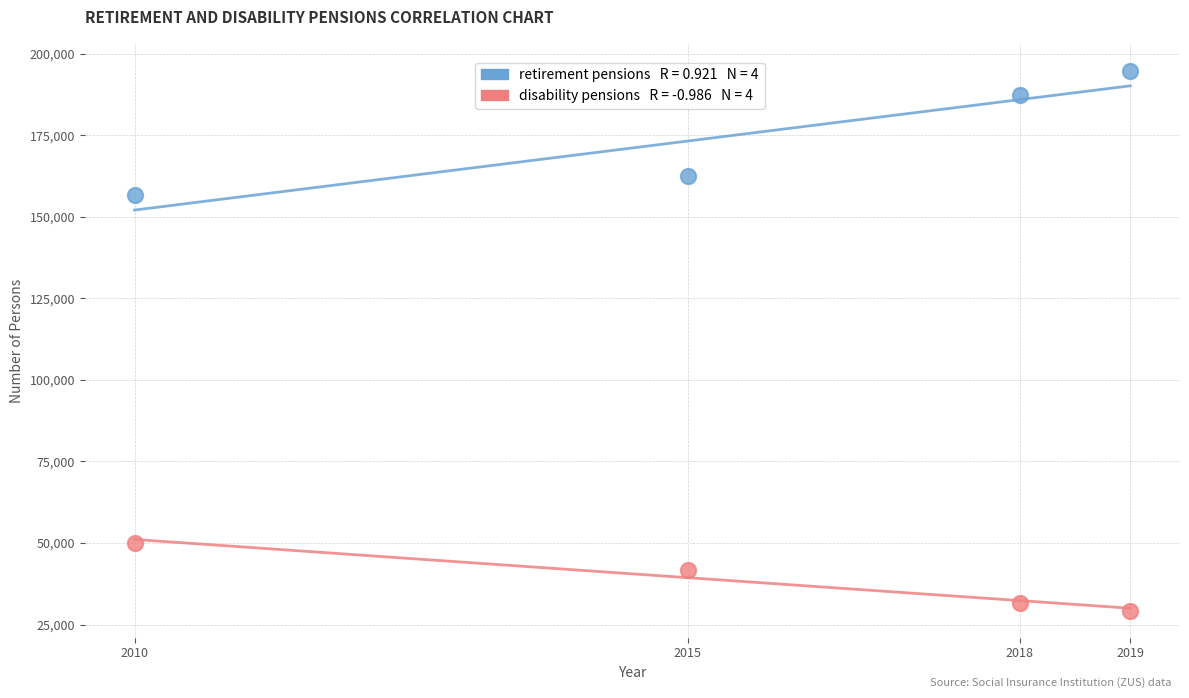

Across all series, what Y value is closest to 112021?

156680